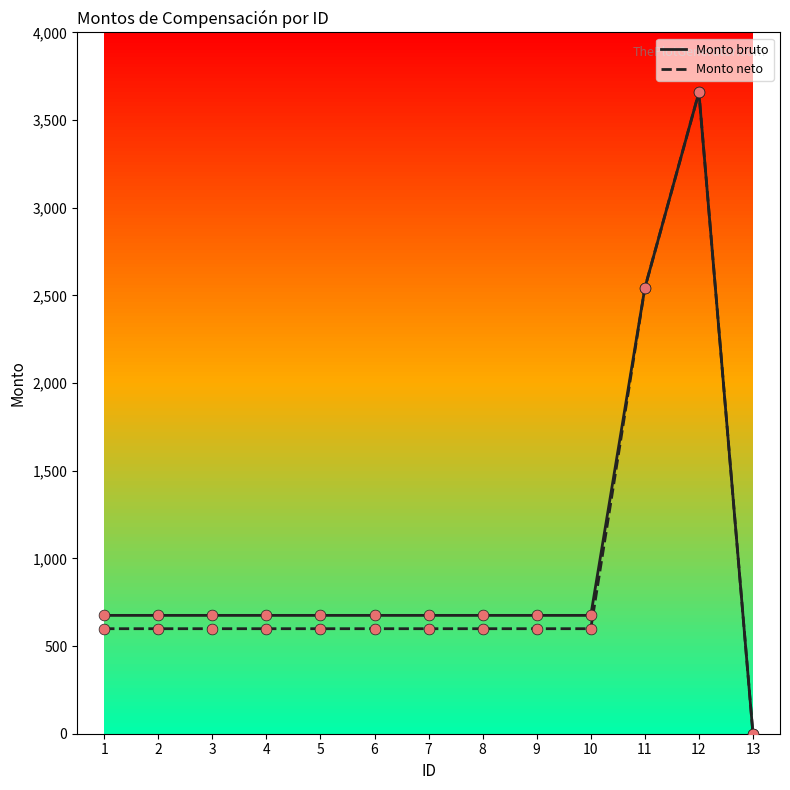

Which series has the largest total across all categories?

Monto bruto